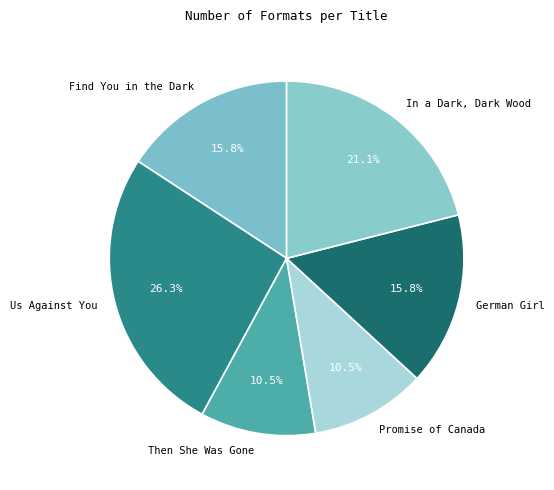

What percentage is NOT represented by Find You in the Dark?

84.2%